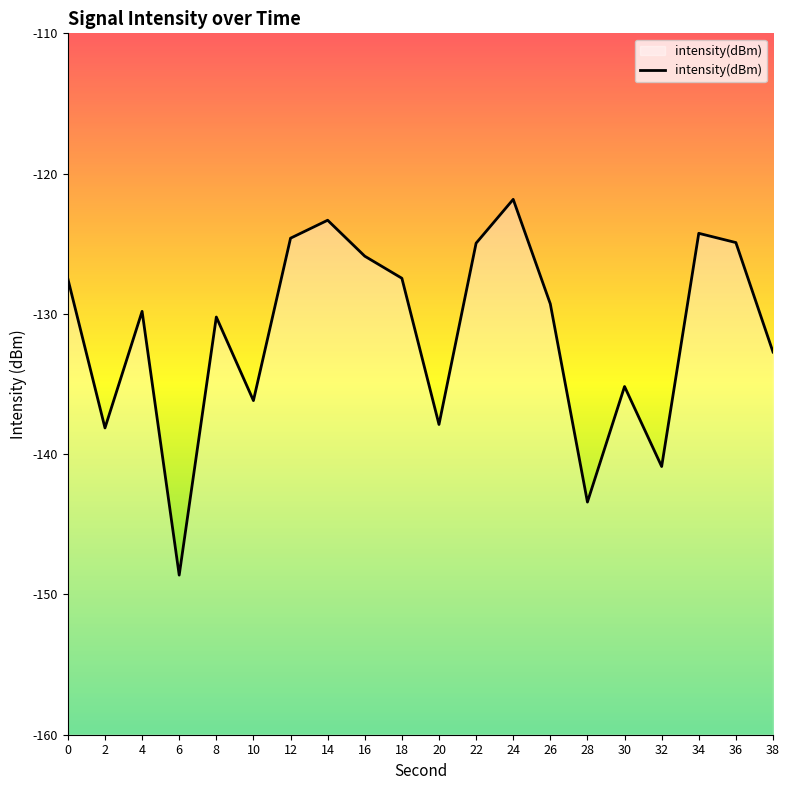

How many interior local peaks (higher than both neighbors) does the data have?

6